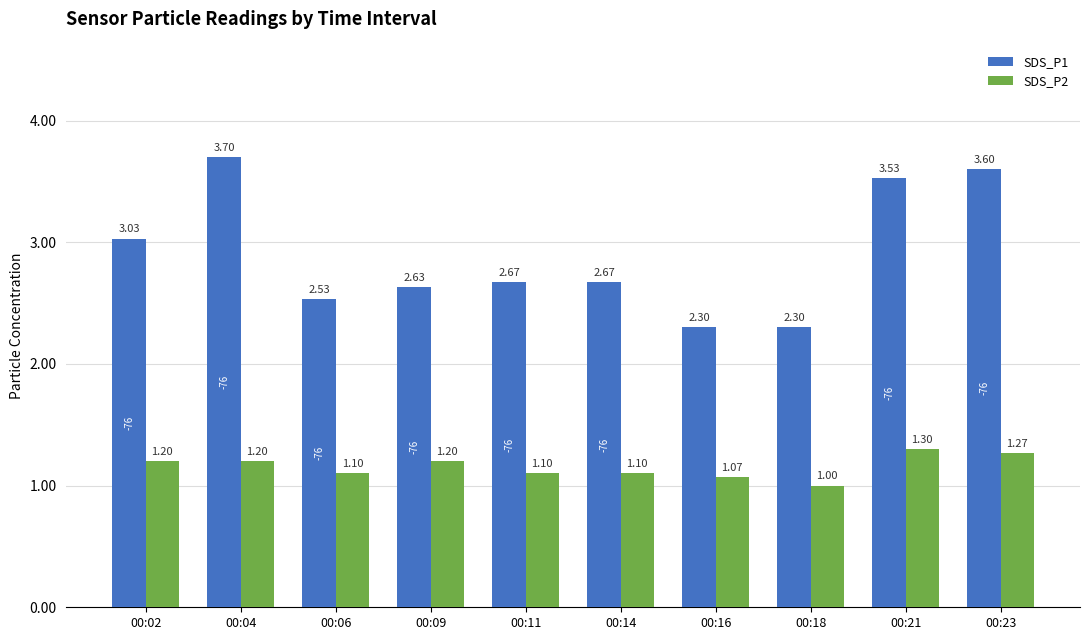

At which category does the chart reach its minimum across all series?

00:18